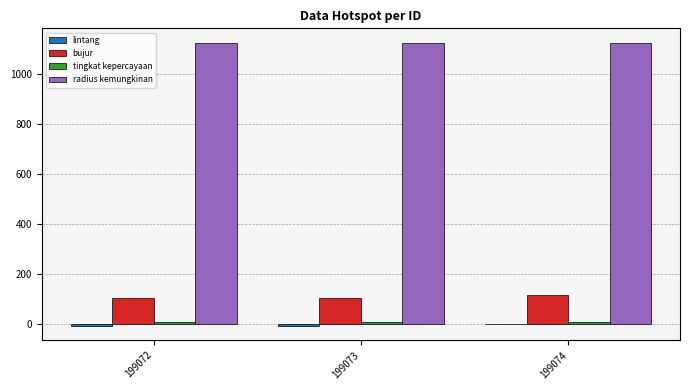

What is the sum of all radius kemungkinan values?

3375.0